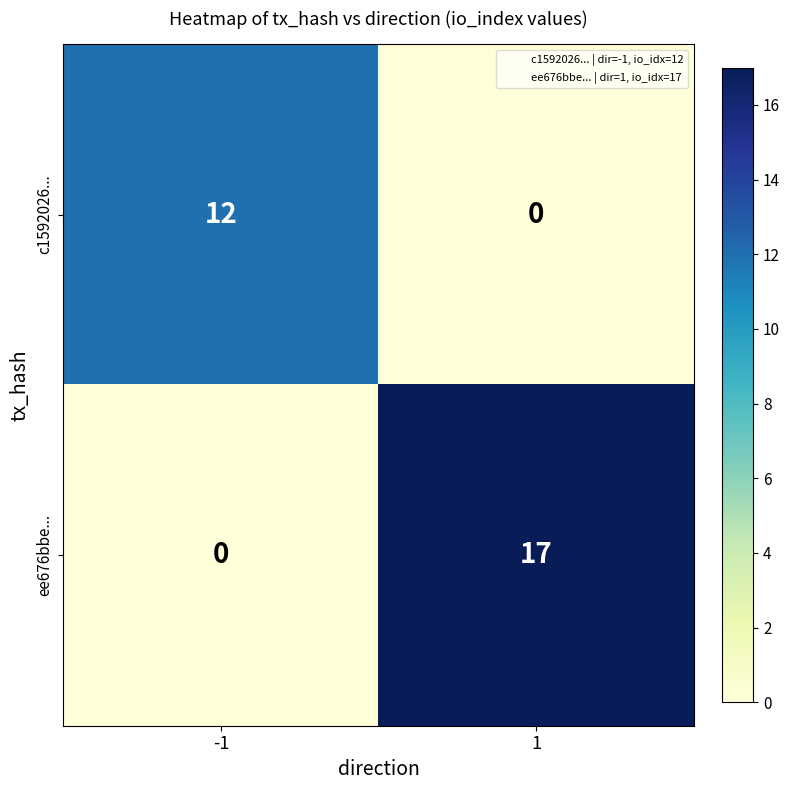

What is the sum of the ee676bbe... values at -1 and 1?

17